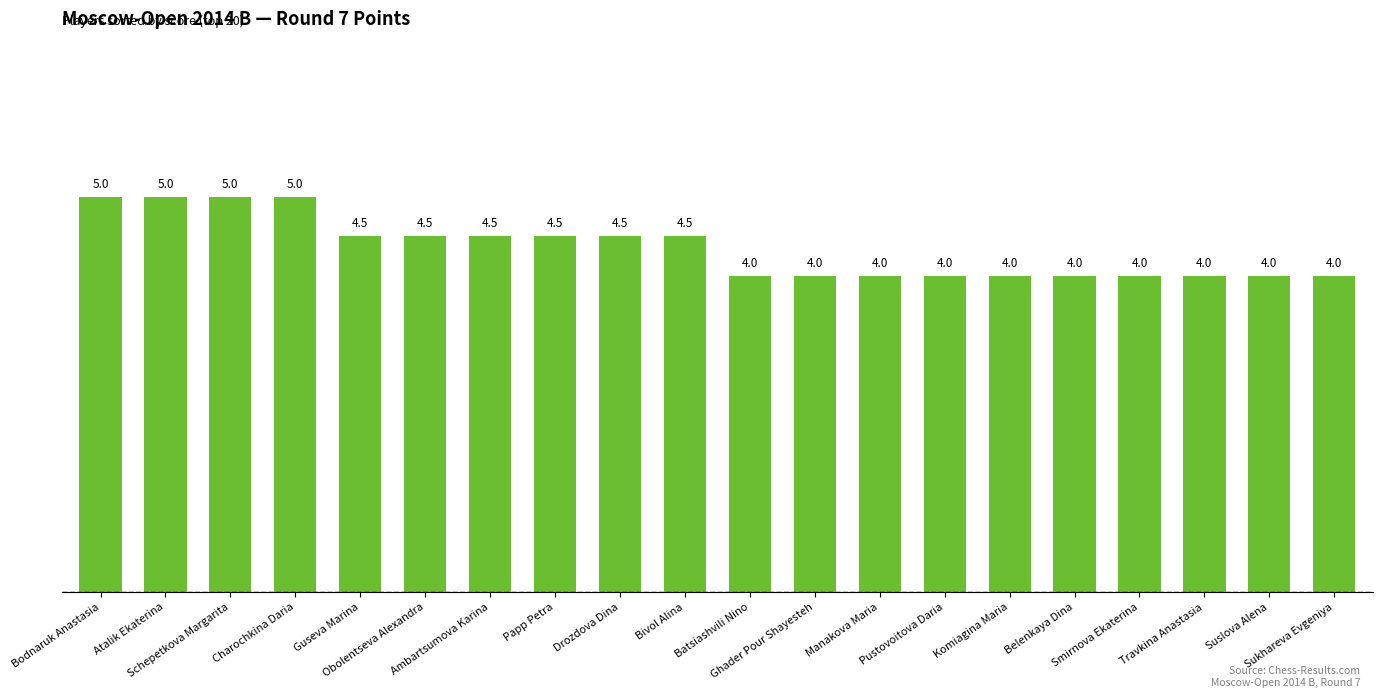

Reading left to right, list all the values displayed in this chart.

Bodnaruk Anastasia=5.0	Atalik Ekaterina=5.0	Schepetkova Margarita=5.0	Charochkina Daria=5.0	Guseva Marina=4.5	Obolentseva Alexandra=4.5	Ambartsumova Karina=4.5	Papp Petra=4.5	Drozdova Dina=4.5	Bivol Alina=4.5	Batsiashvili Nino=4.0	Ghader Pour Shayesteh=4.0	Manakova Maria=4.0	Pustovoitova Daria=4.0	Komiagina Maria=4.0	Belenkaya Dina=4.0	Smirnova Ekaterina=4.0	Travkina Anastasia=4.0	Suslova Alena=4.0	Sukhareva Evgeniya=4.0